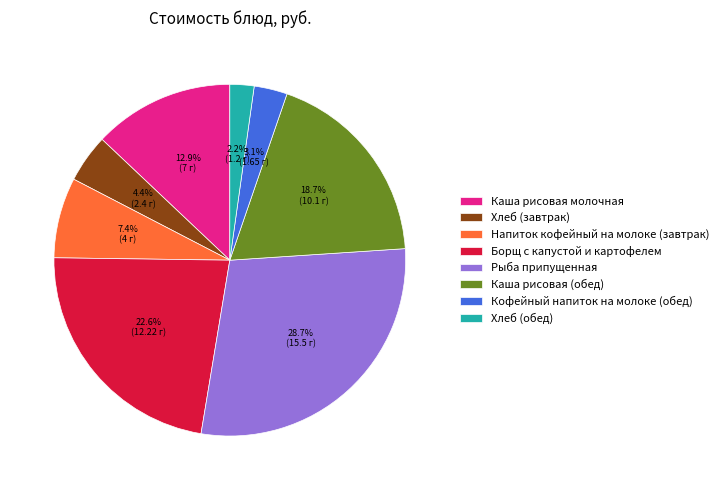

Is it true that Хлеб (обед) is 8% of the pie?

False